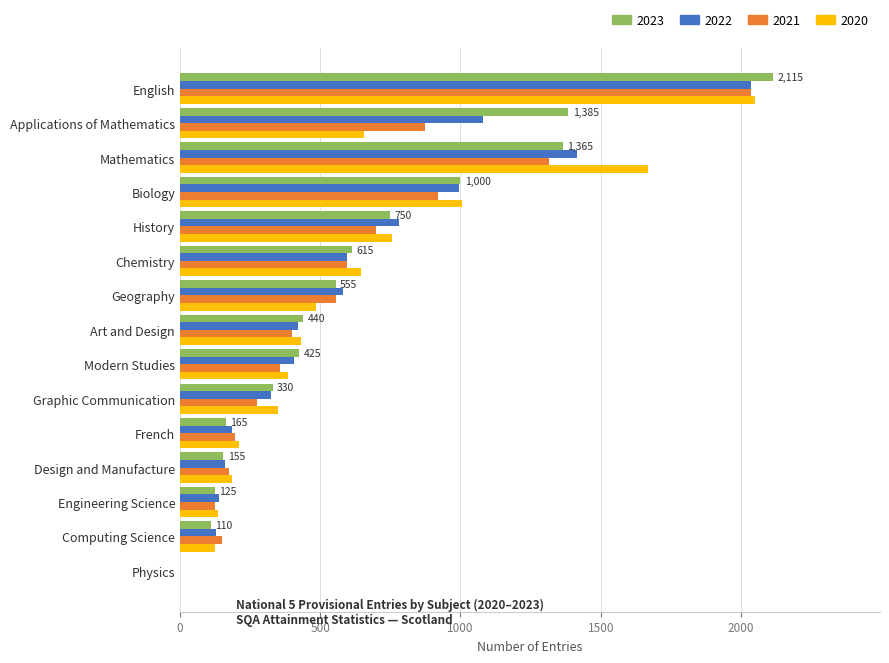

Which label corresponds to the largest value in the chart?

English